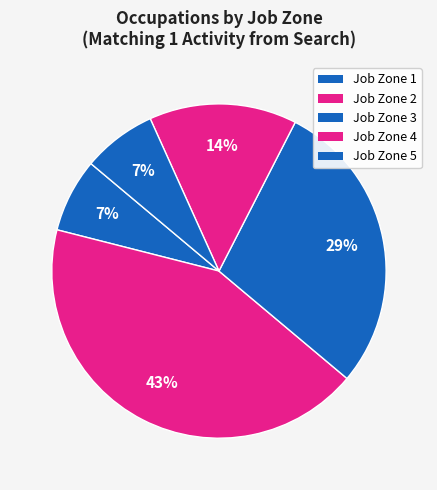

Which has a higher value, Job Zone 5 or Job Zone 3?

Job Zone 5